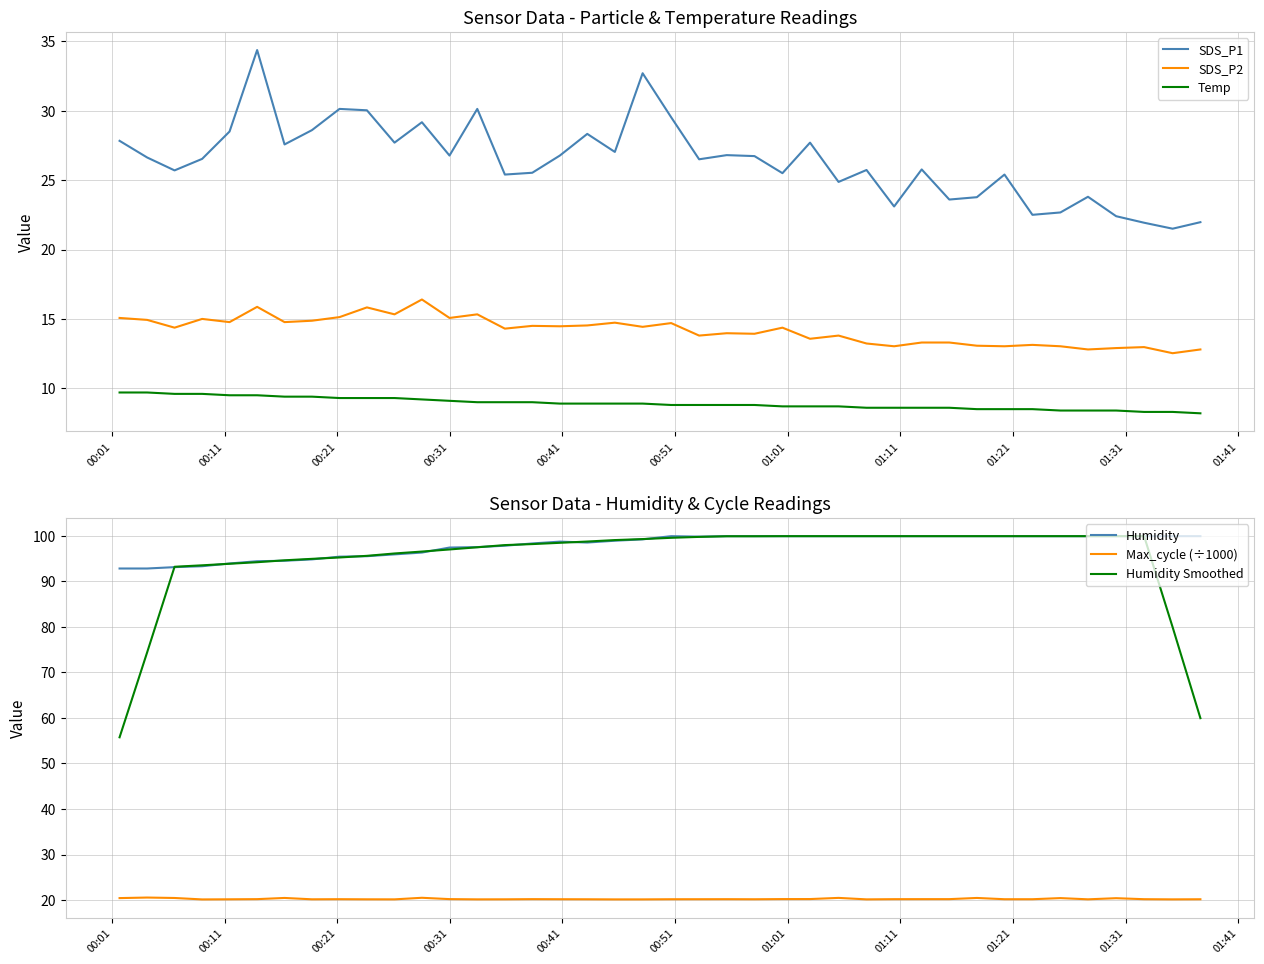

True or false: SDS_P2 and Temp intersect in this chart.

False